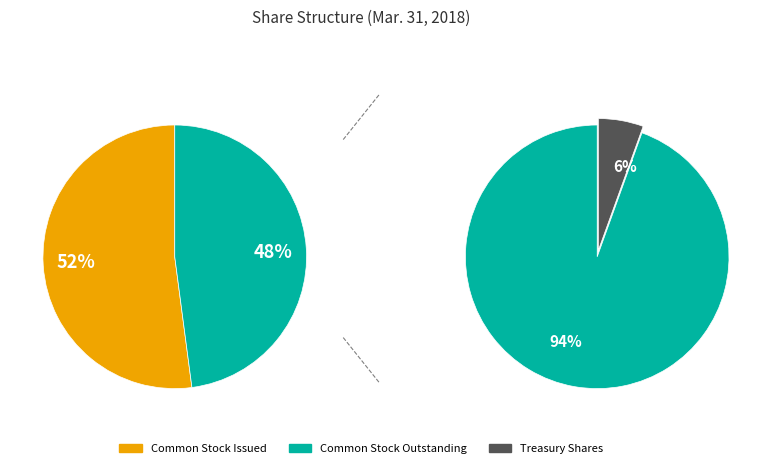

Which has a higher value, Common stock in treasury, shares or Common stock, shares outstanding?

Common stock, shares outstanding